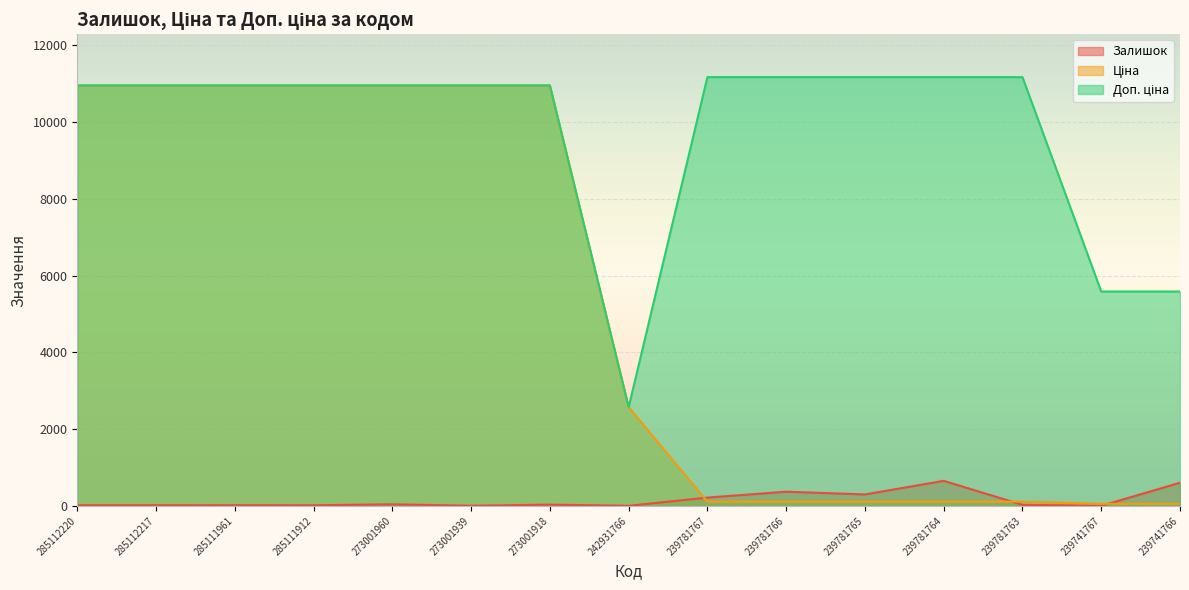

What is the average value of the Залишок series?

154.9